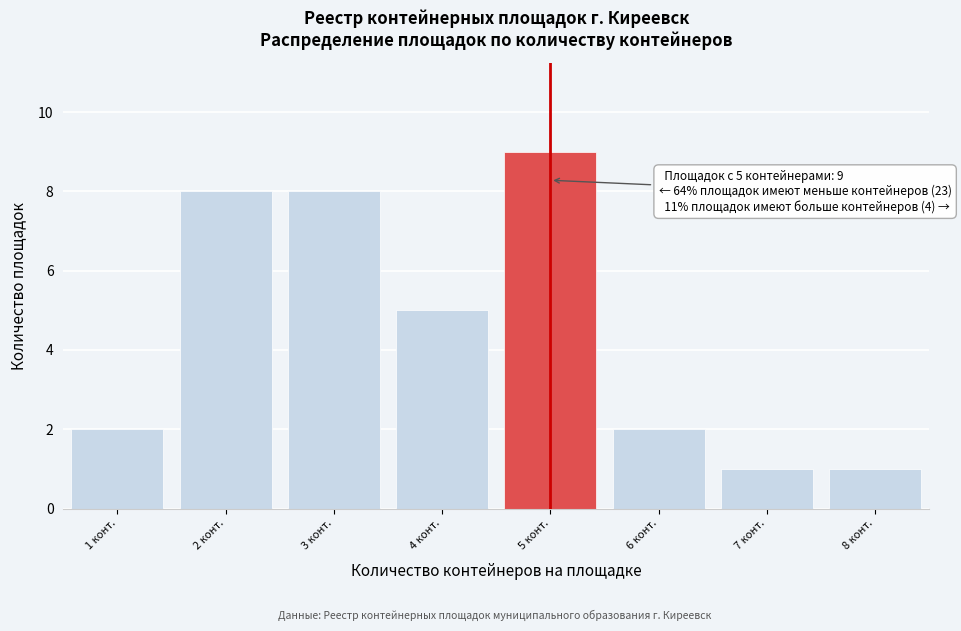

Reading left to right, extract all data points from this chart.

1 конт.=2	2 конт.=8	3 конт.=8	4 конт.=5	5 конт.=9	6 конт.=2	7 конт.=1	8 конт.=1